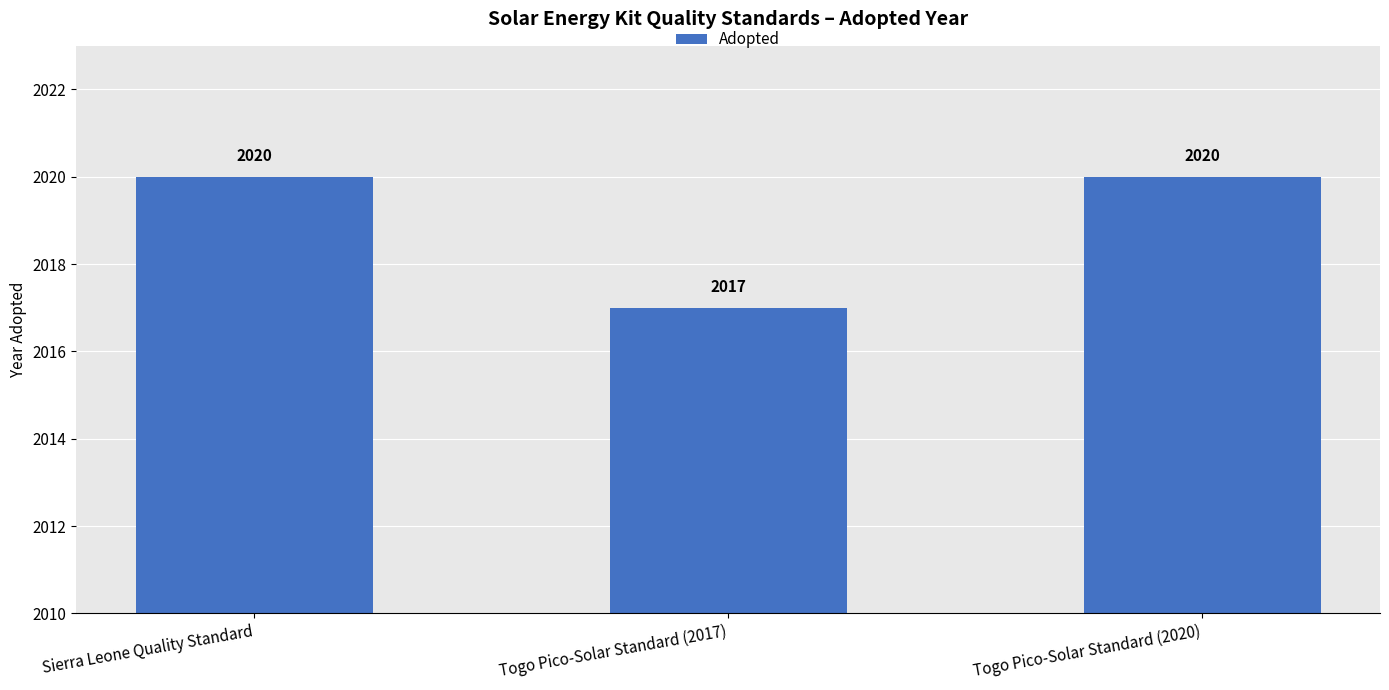

Reading left to right, list all the values displayed in this chart.

Sierra Leone Quality Standard=2020	Togo Pico-Solar Standard (2017)=2017	Togo Pico-Solar Standard (2020)=2020